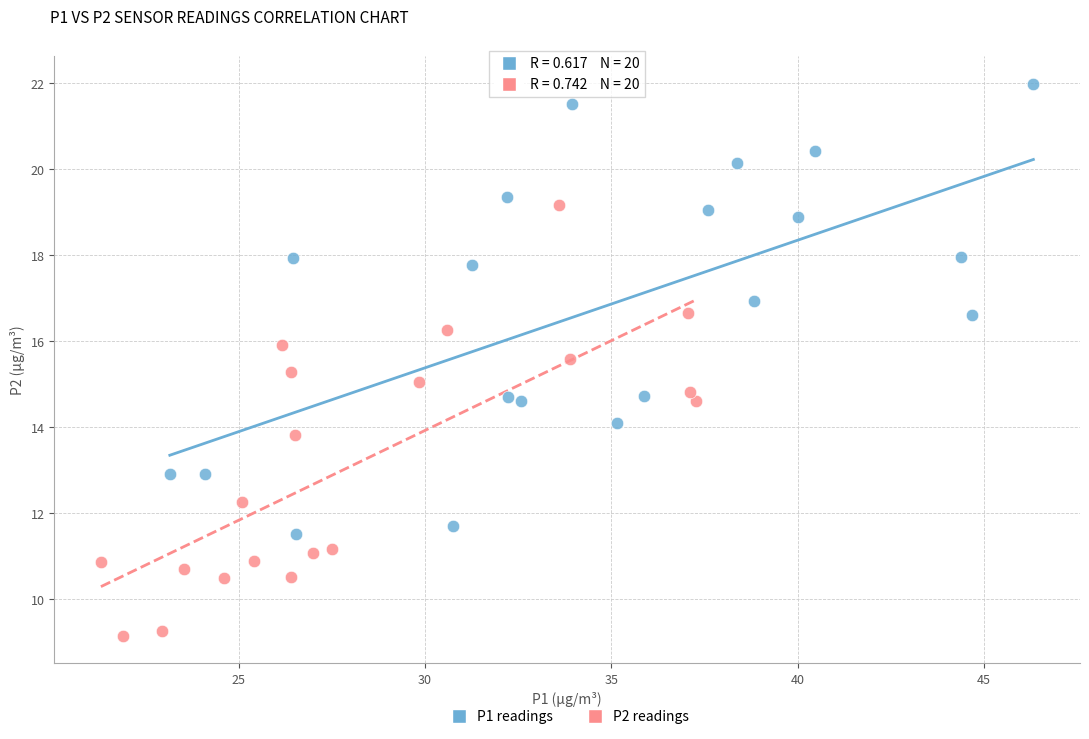

Which series has the largest Y range (max minus min)?

P1 readings